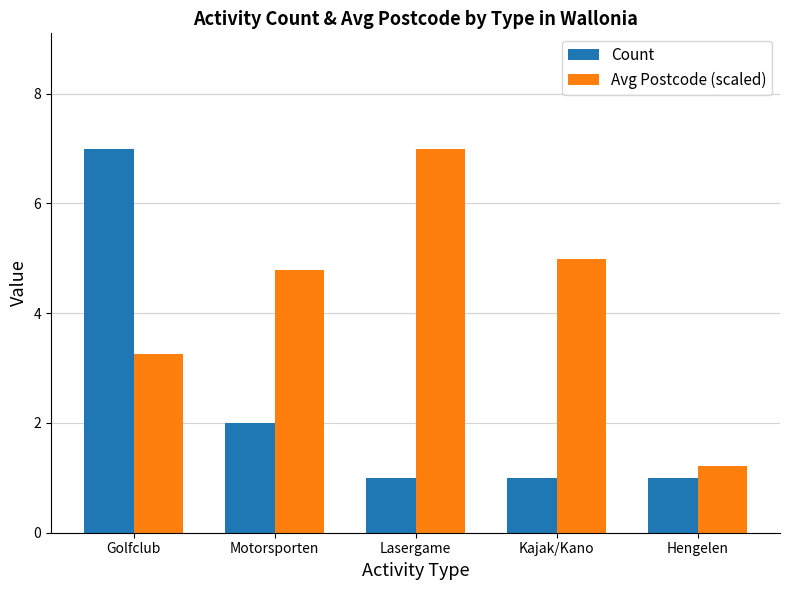

At which label is Count closest to 4?

Motorsporten